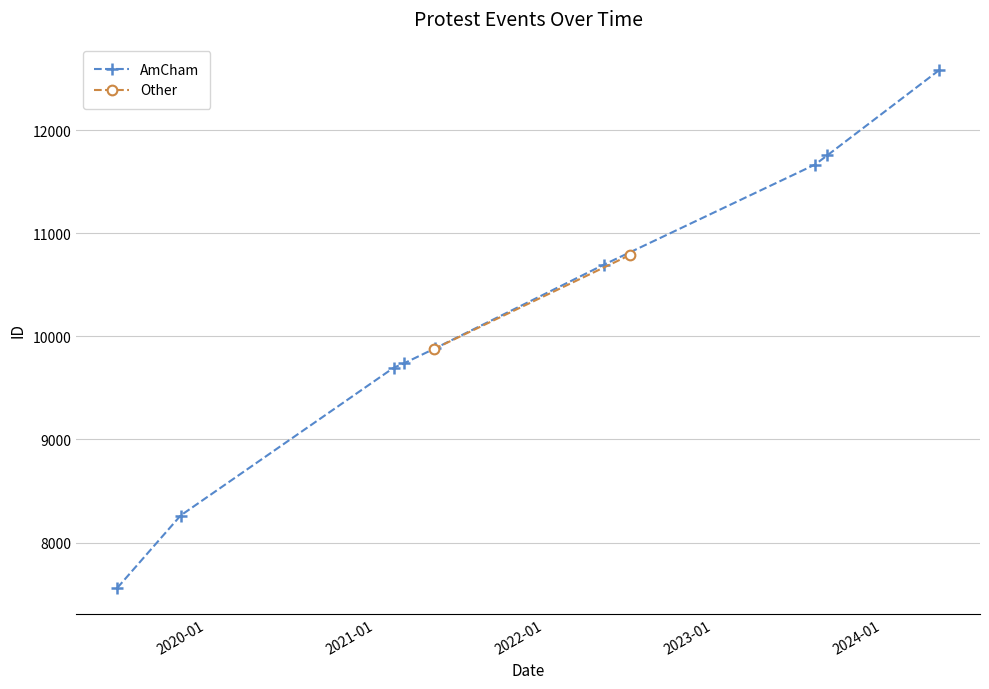

What is the value of the AmCham point at the 2nd from the left?

8262